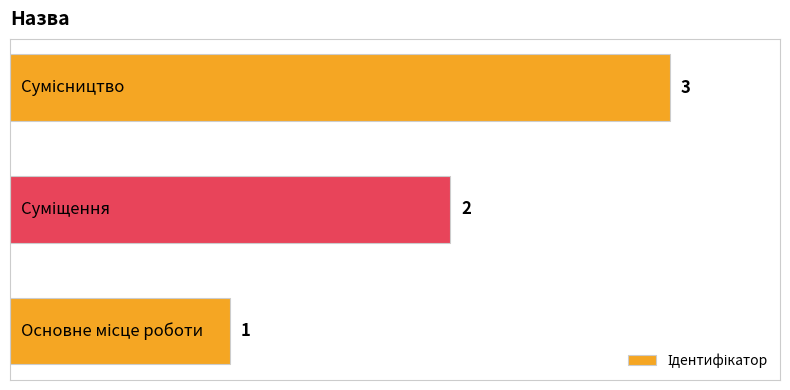

What is the sum of all values?

6